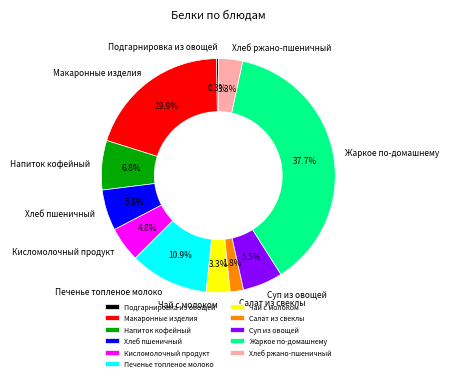

What portion of the pie excludes Хлеб пшеничный?

94.4%